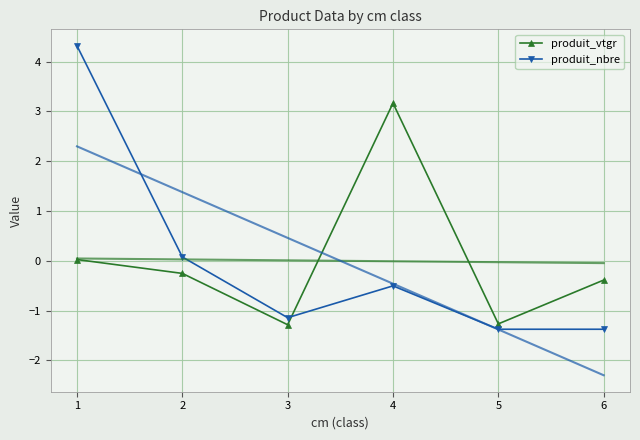

Reading left to right, list all the values displayed in this chart.

produit_vtgr: 1=0.0	2=-0.3	3=-1.3	4=3.2	5=-1.3	6=-0.4
produit_nbre: 1=4.3	2=0.1	3=-1.1	4=-0.5	5=-1.4	6=-1.4